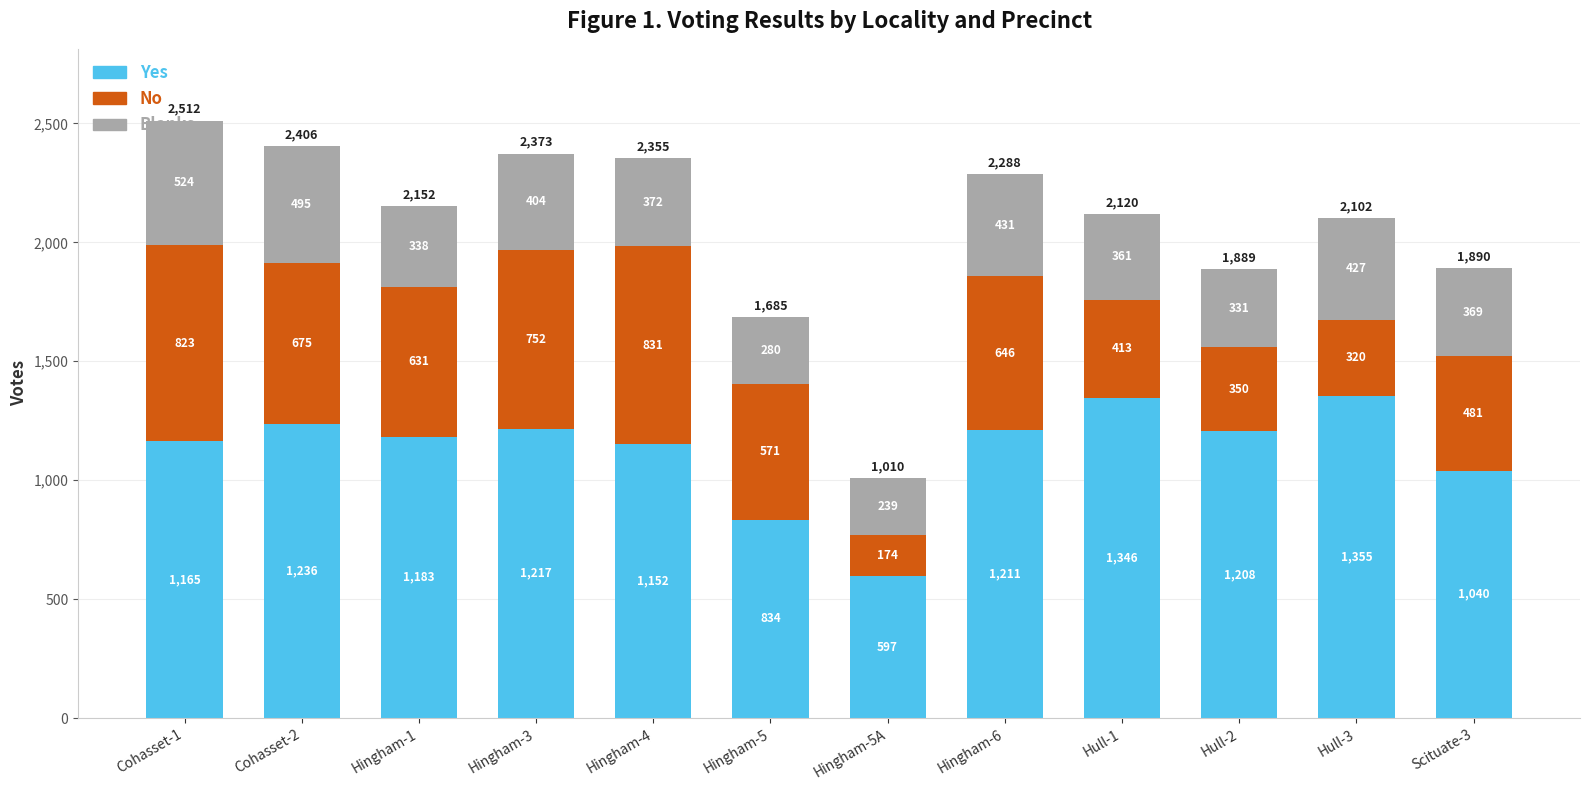

What is the total value across all series at Hingham-4?

2355